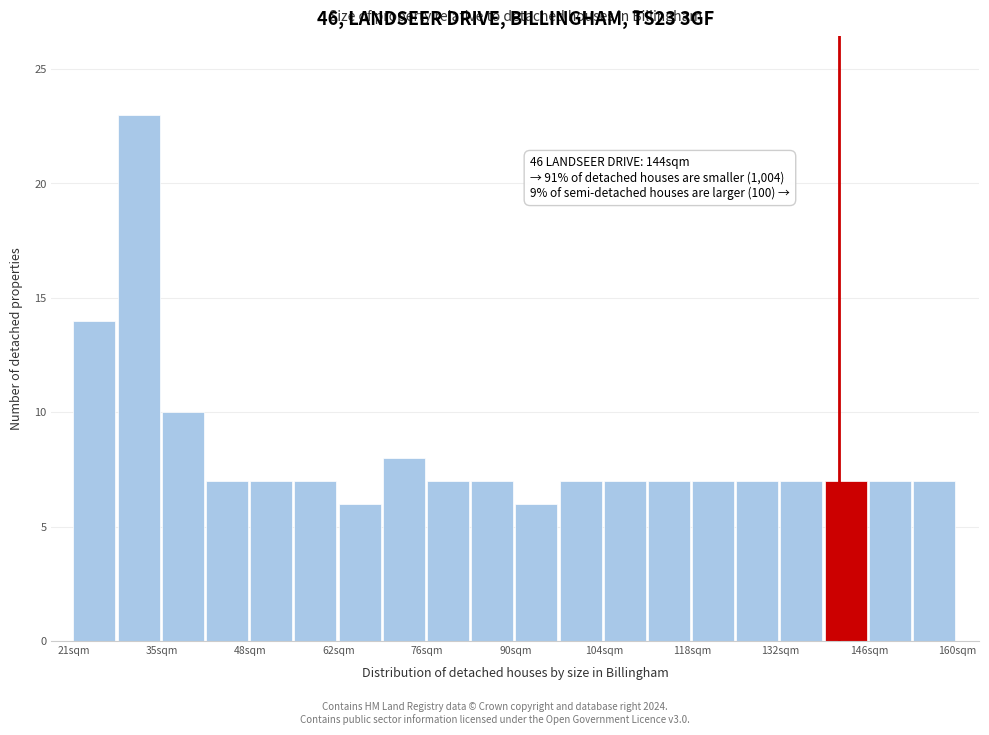

Around what value on the x-axis is the tallest bar? Give the approximate position of its centre, as read against the axis.

30